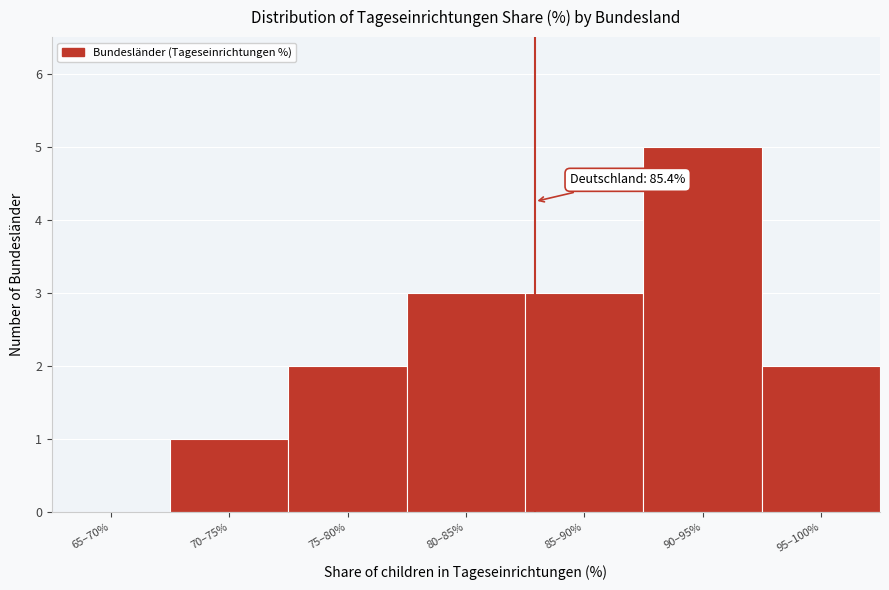

Reading left to right, list all the values displayed in this chart.

65–70%=0	70–75%=1	75–80%=2	80–85%=3	85–90%=3	90–95%=5	95–100%=2